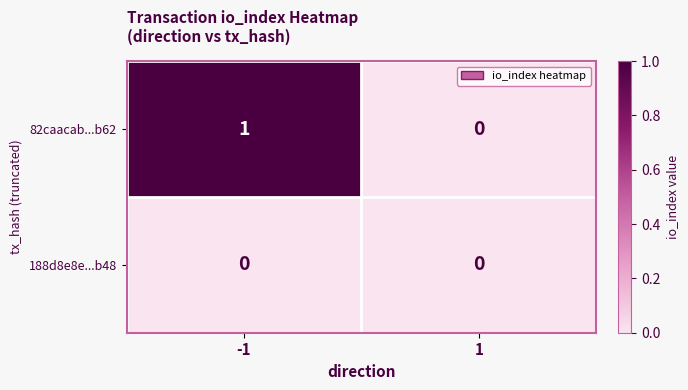

Reading right to left, list all the values displayed in this chart.

82caacab...b62: 1=0	-1=1
188d8e8e...b48: 1=0	-1=0